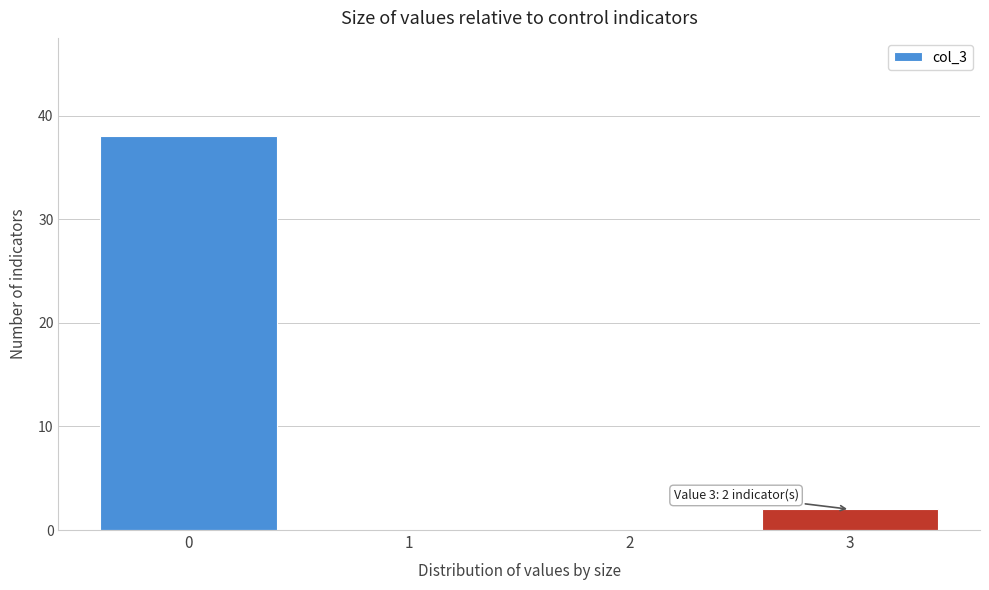

Which range on the x-axis has the tallest bar?

-0.5 to 0.5